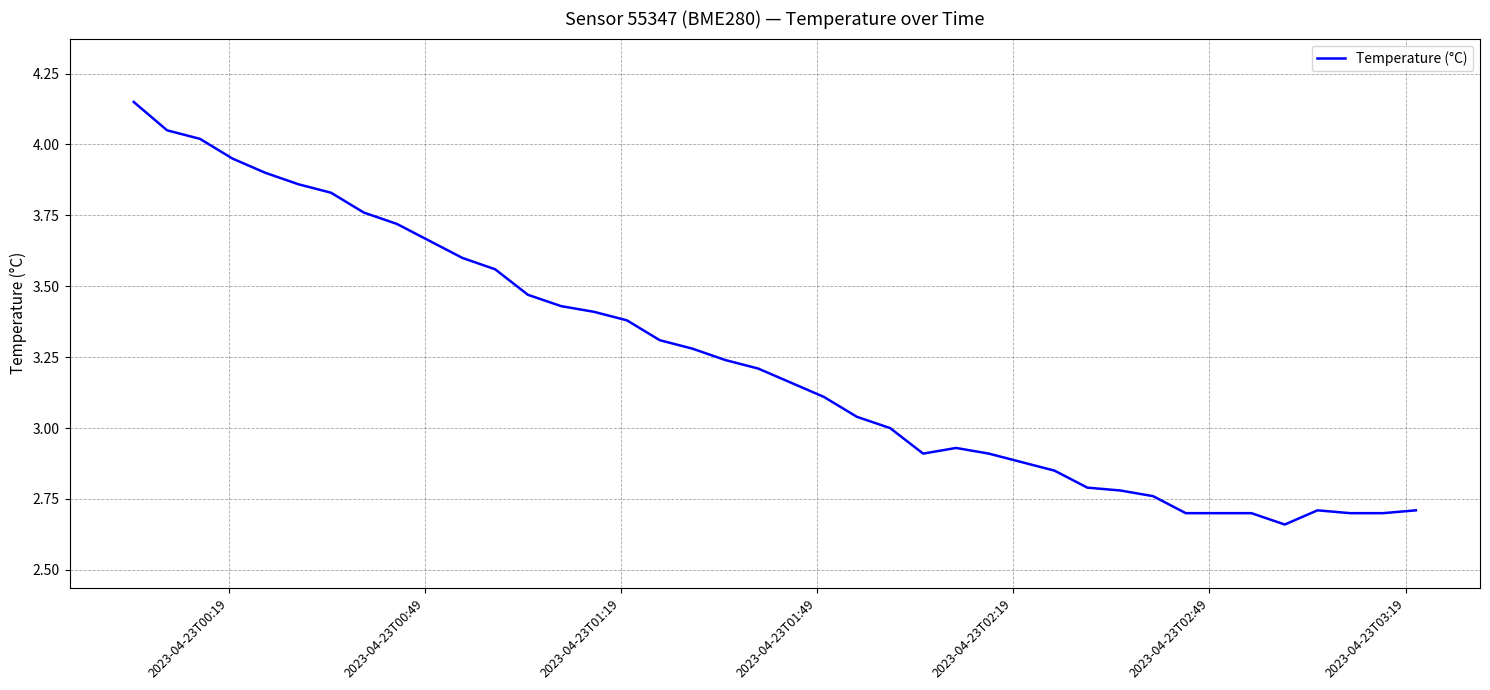

What is the difference between the maximum and minimum values?

1.5